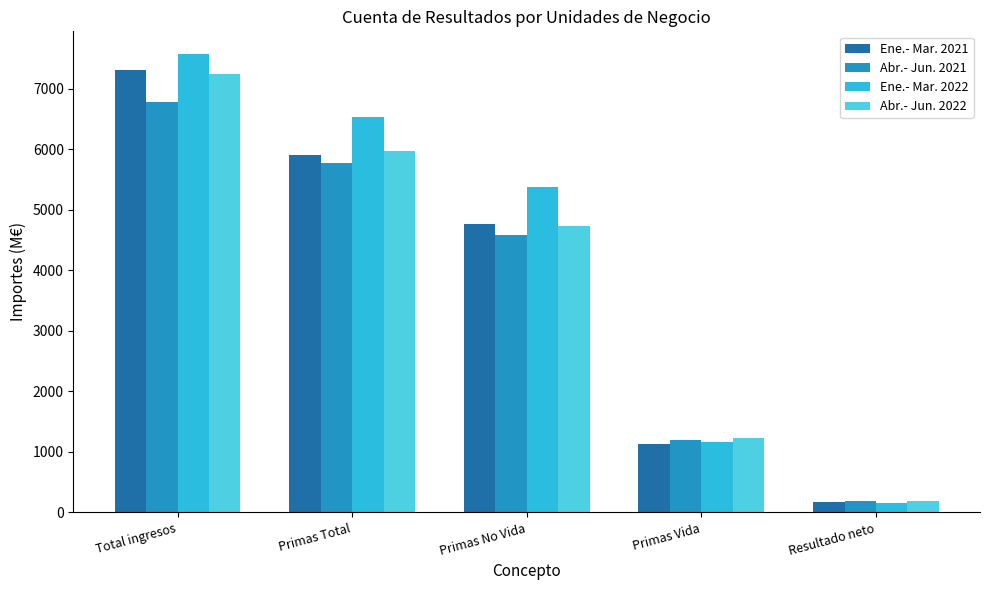

How many values in the Abr.- Jun. 2021 series are below 4576?

2